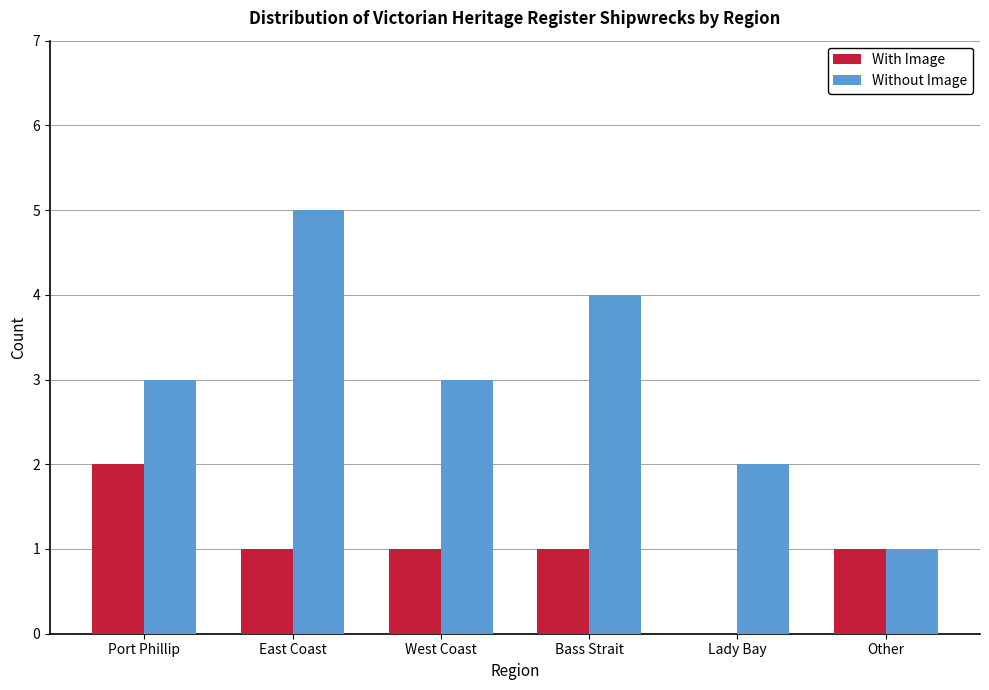

Read the Without Image value at Port Phillip.

3